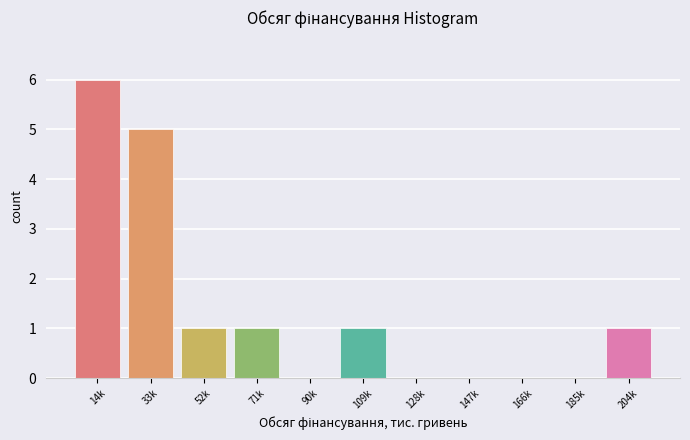

Reading left to right, list all the values displayed in this chart.

14k=6	33k=5	52k=1	71k=1	90k=0	109k=1	128k=0	147k=0	166k=0	185k=0	204k=1